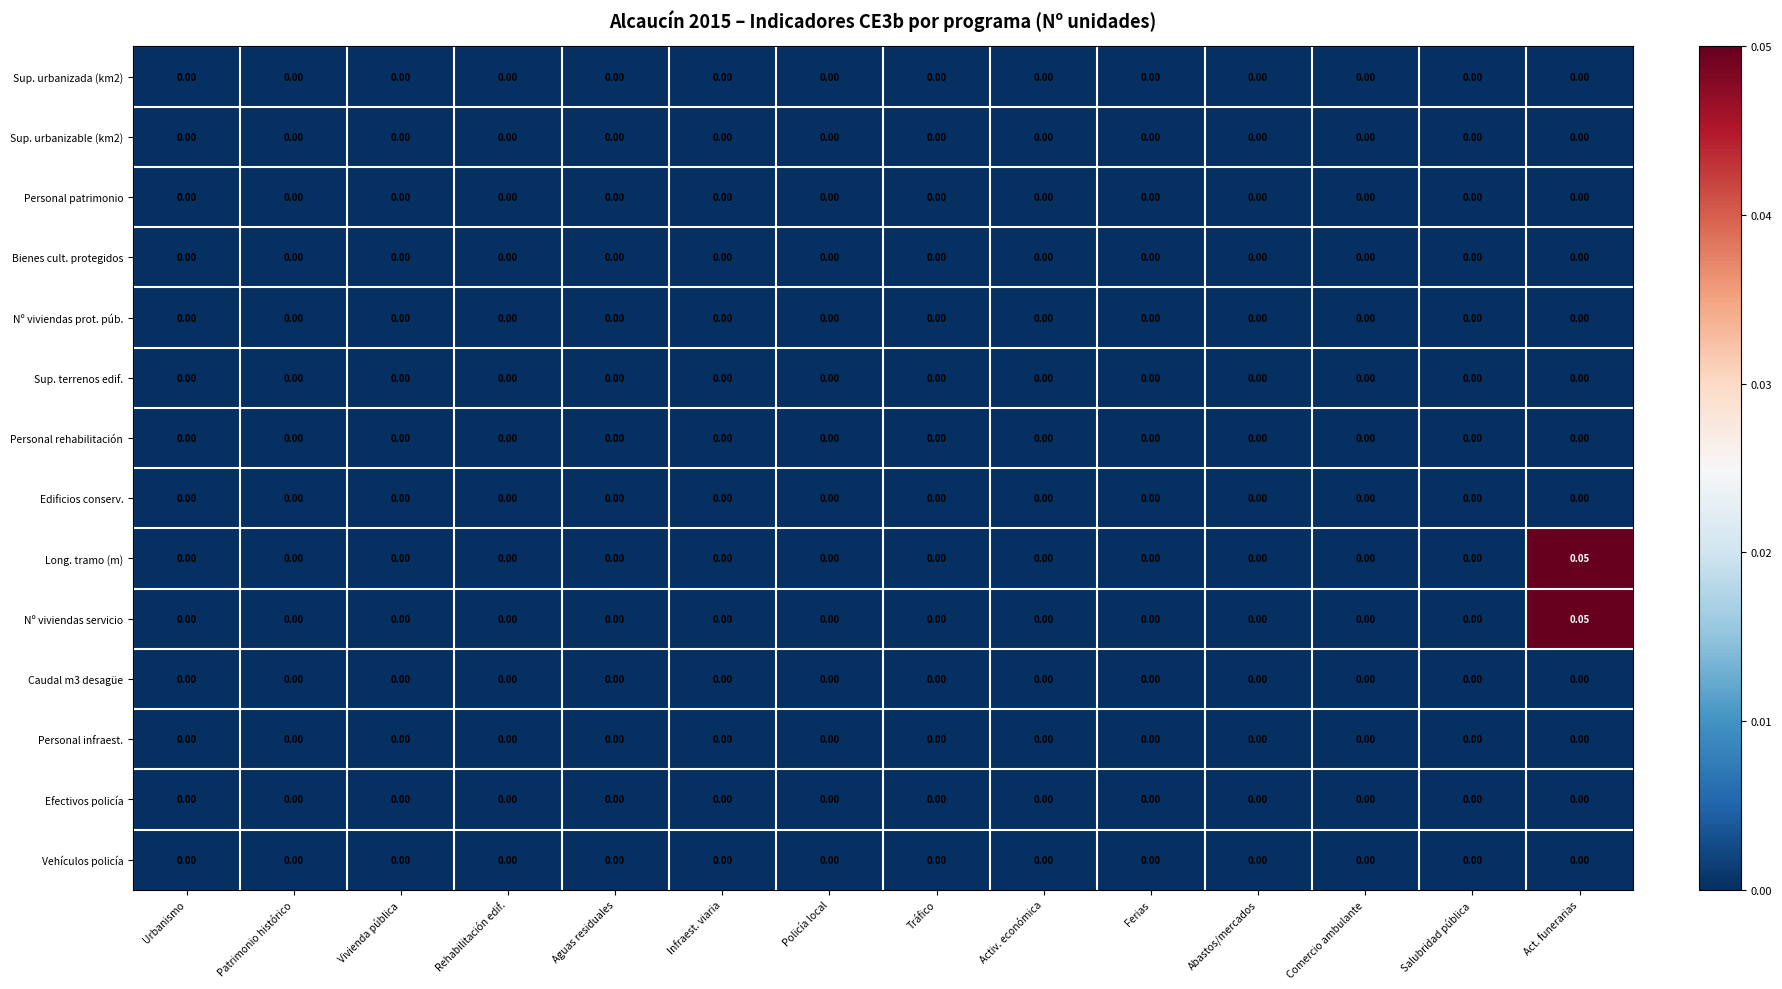

How many series are shown in this chart?

14